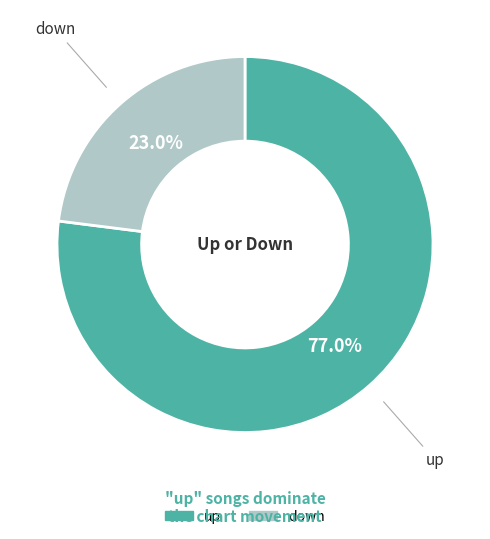

Between down and up, which is larger?

up